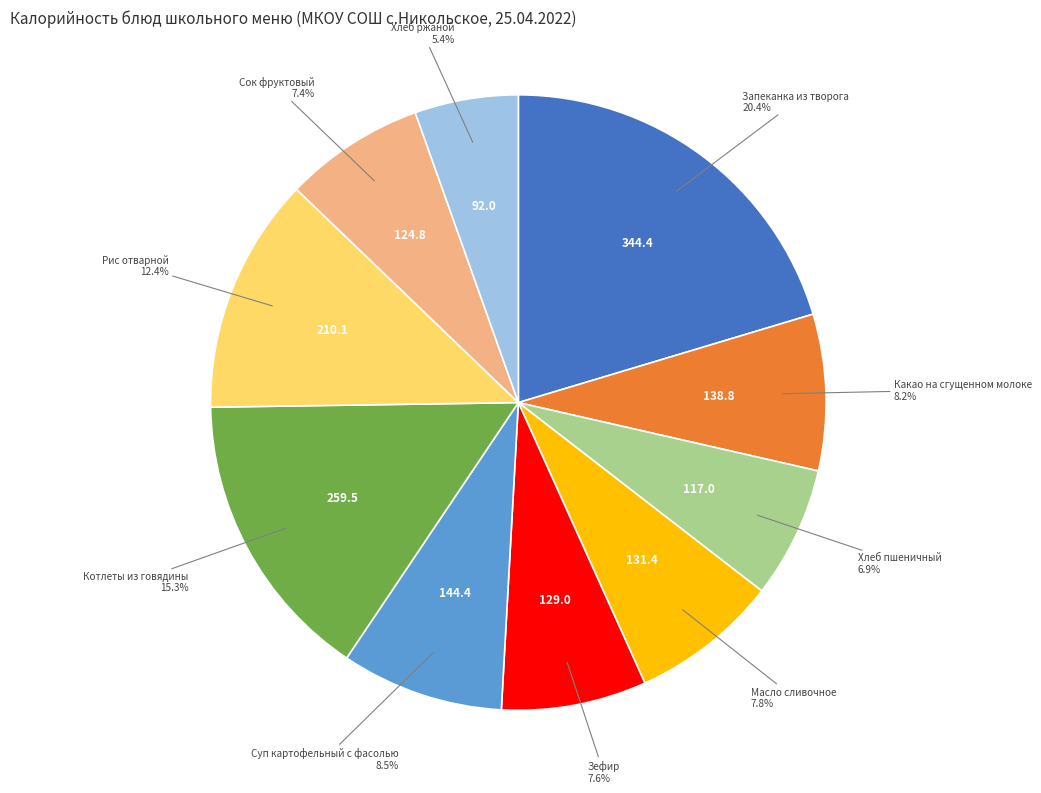

To the nearest percent, what is the difference between the largest and smallest slice percentages?

15%